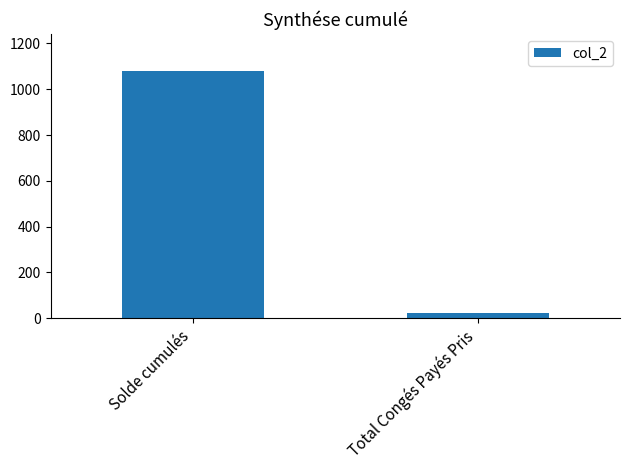

Reading left to right, transcribe all the data shown in this chart.

Solde cumulés=1079.4	Total Congés Payés Pris=23.0